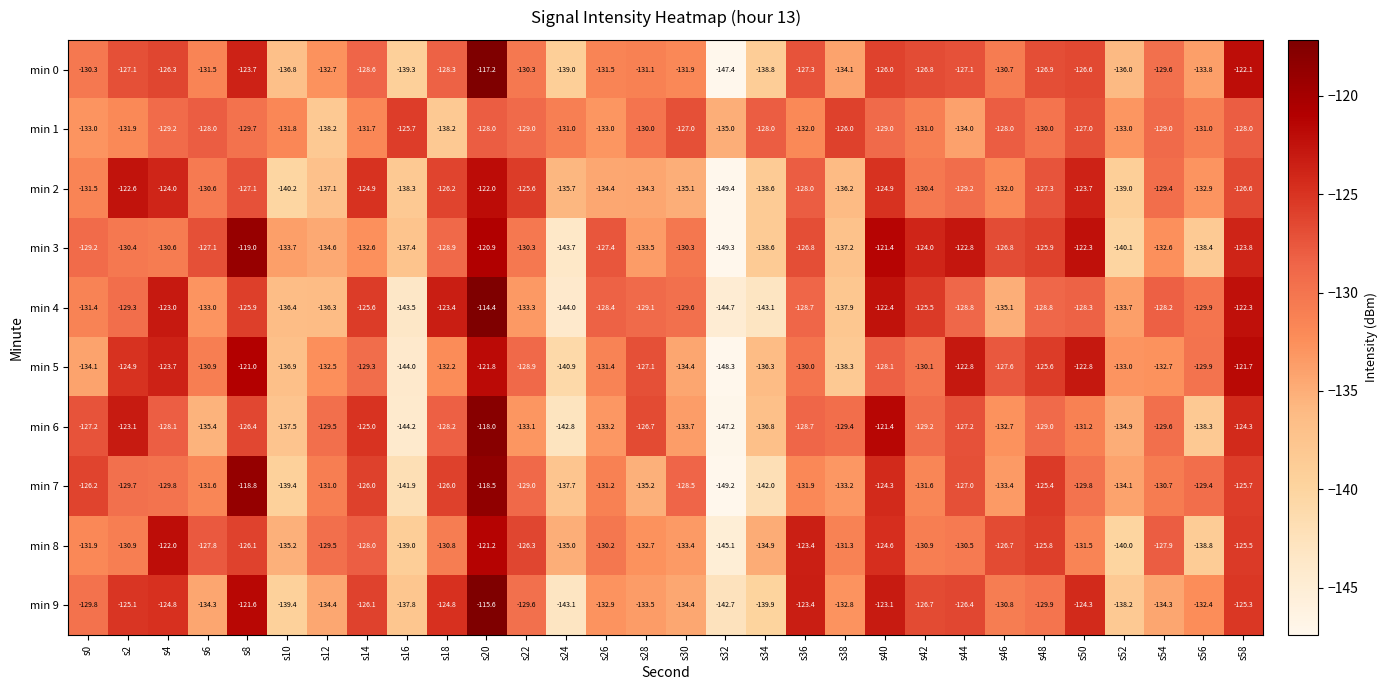

At s50, list the series in order from smallest to largest.

min 8, min 6, min 7, min 4, min 1, min 0, min 9, min 2, min 5, min 3